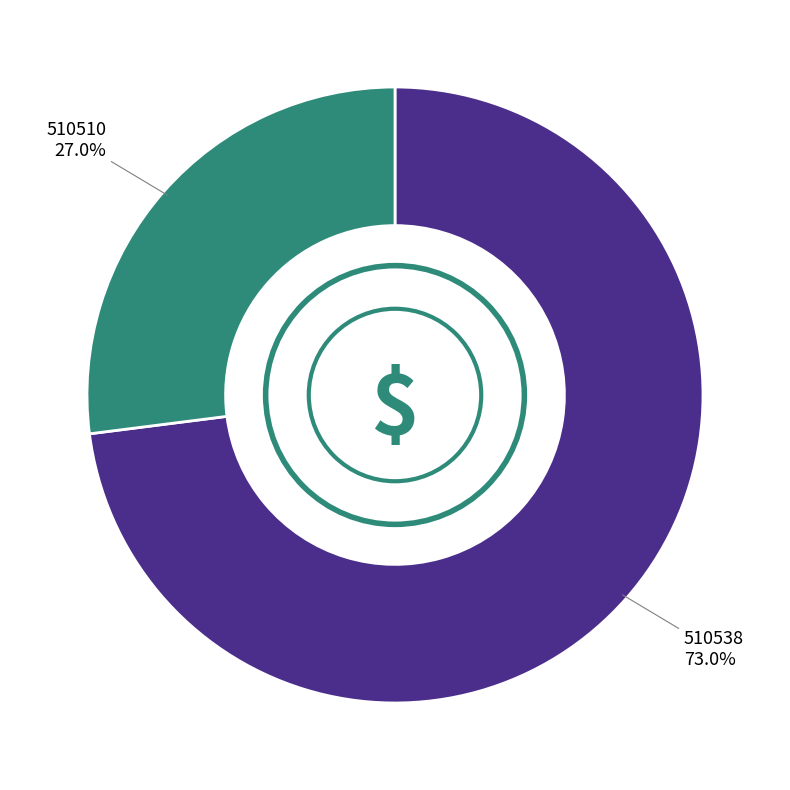

To the nearest percent, what portion does 510538 represent?

73%